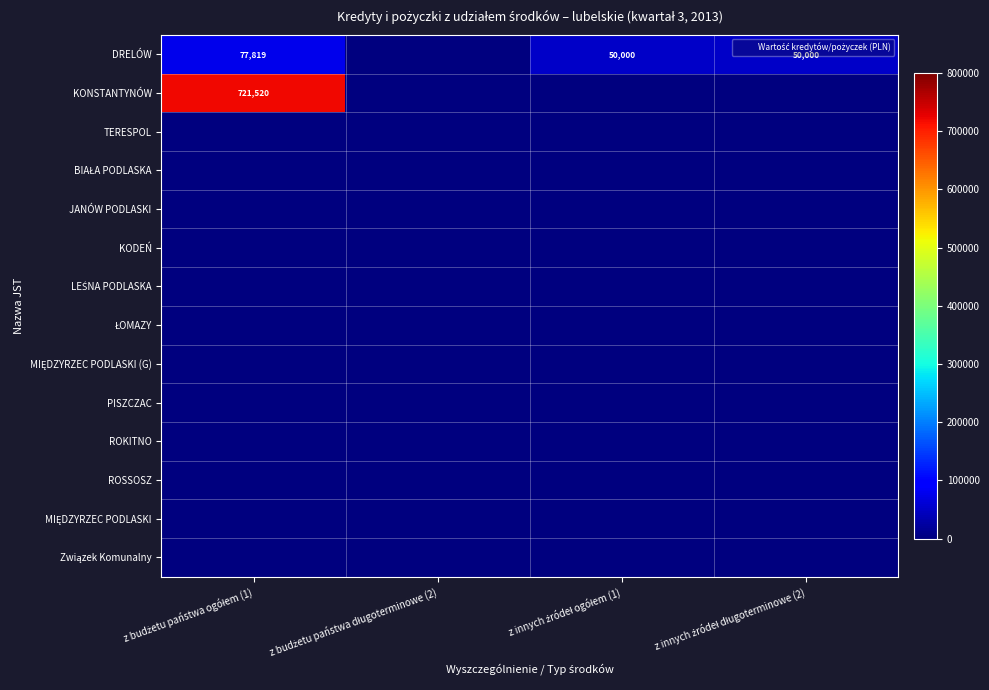

What is the highest value of the KONSTANTYNÓW series?

721520.0